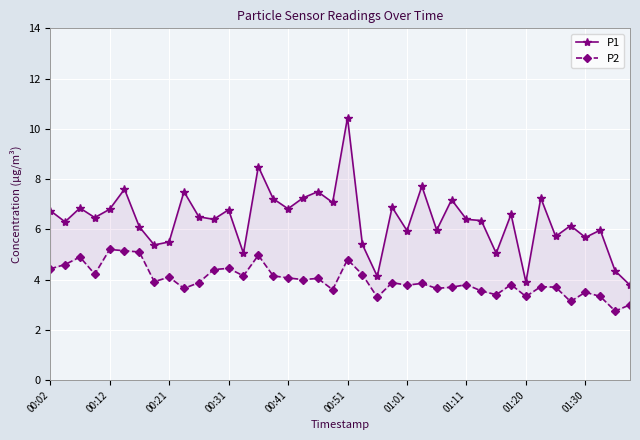

What is the highest value of the P1 series?

10.4